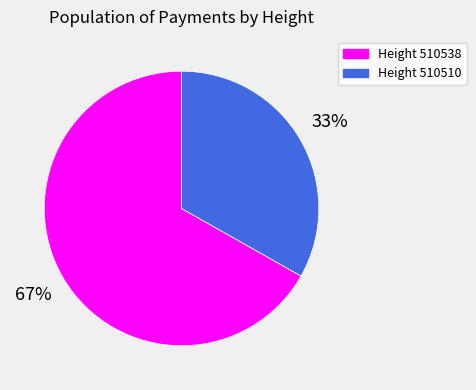

To the nearest percent, what is the average slice percentage?

50%